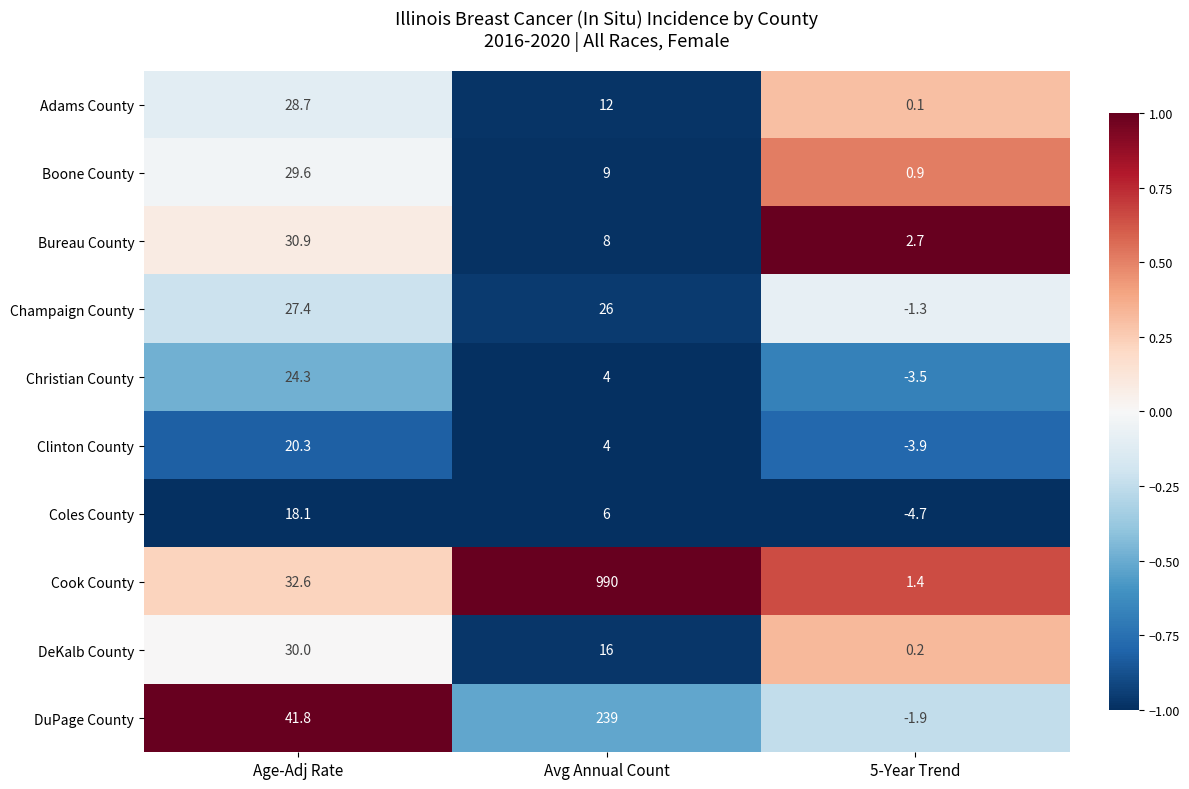

At which category is the sum across all series the highest?

Avg Annual Count